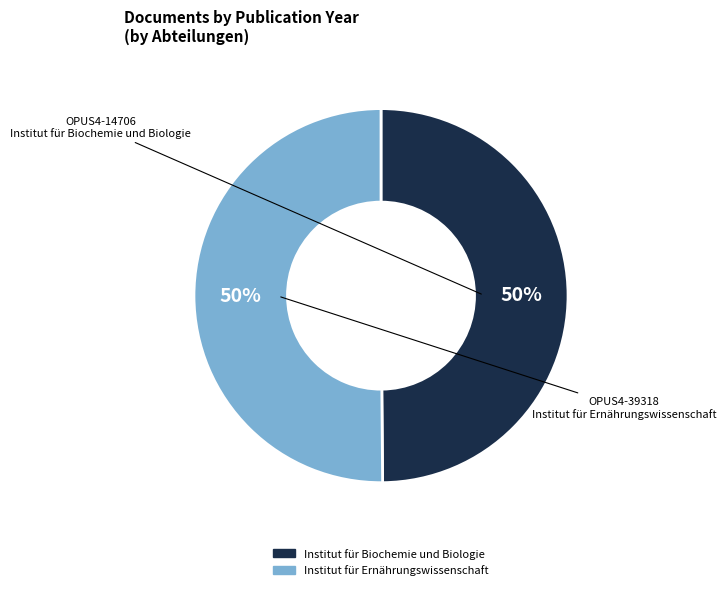

What is the ratio of the value at OPUS4-39318 to the value at OPUS4-14706?

1.0